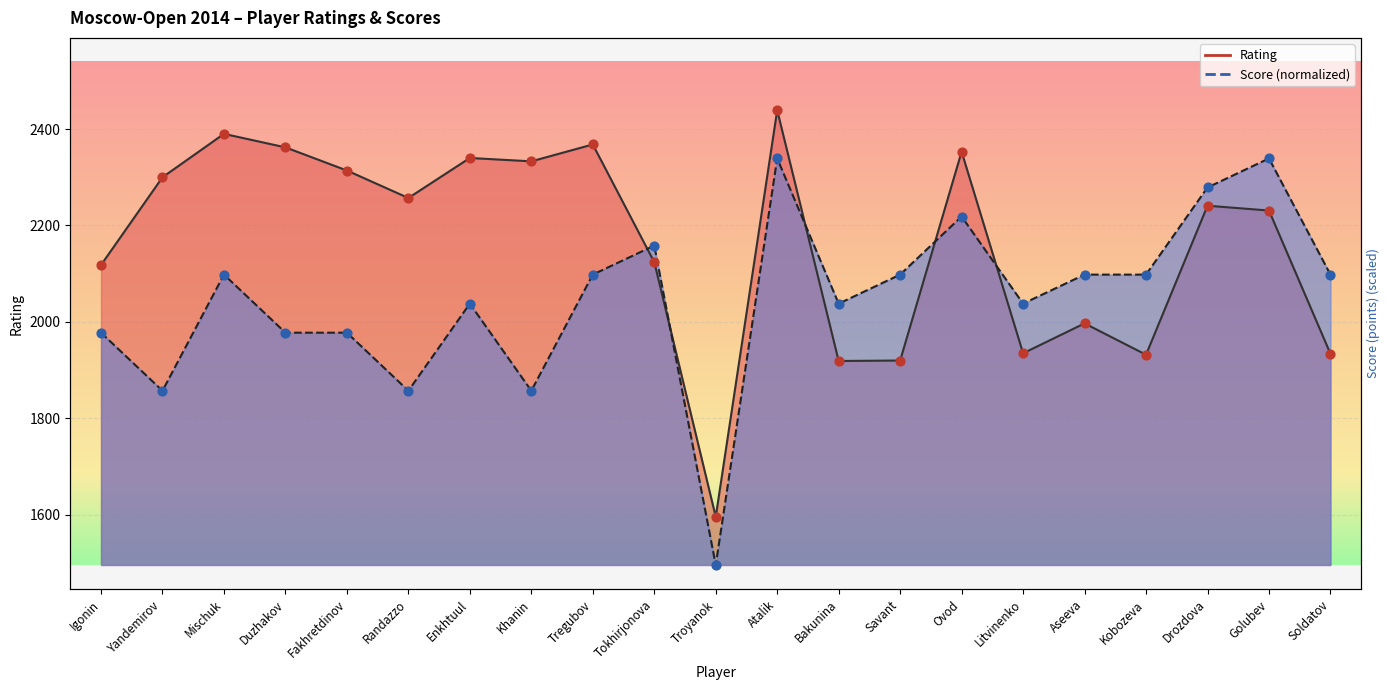

What is the total value across all series at Yandemirov?

4157.3